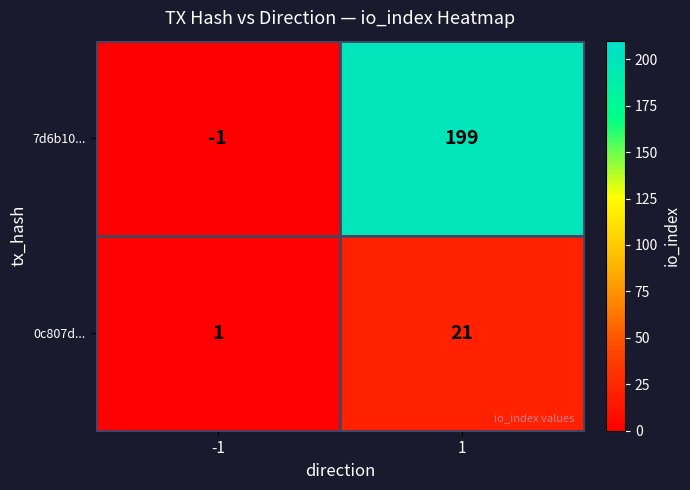

What is the maximum value shown in the chart?

199